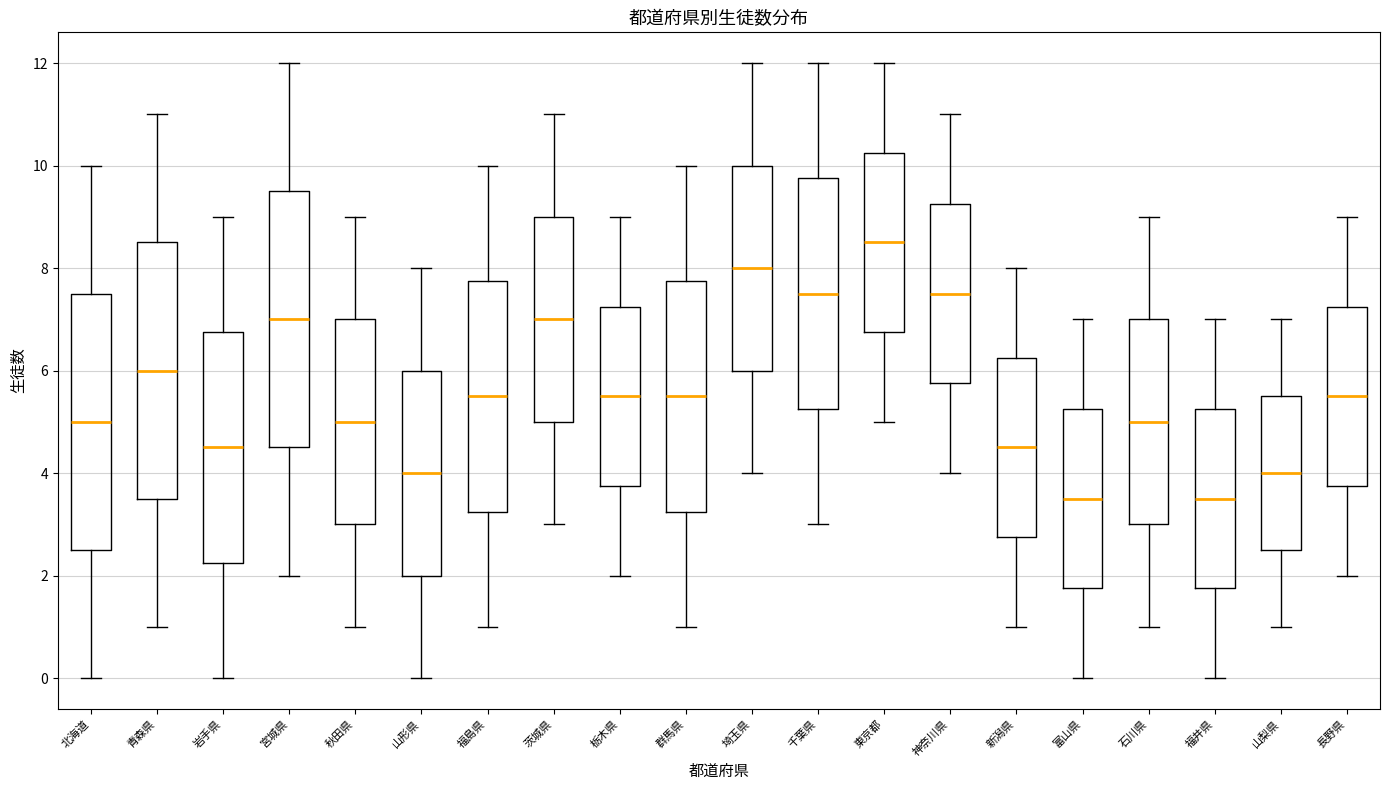

Reading left to right, transcribe this box plot: for each box, give where its median line is, the range the box spans, and where its two whiskers end, as read against the y-axis. The values are not printed on the chart, so give them approximately, as read against the axis.

北海道: median 5.0, box 2.6 to 7.6, whiskers 0.0 to 10.0
青森県: median 6.0, box 3.6 to 8.6, whiskers 1.0 to 11.0
岩手県: median 4.6, box 2.2 to 6.8, whiskers 0.0 to 9.0
宮城県: median 7.0, box 4.6 to 9.6, whiskers 2.0 to 12.0
秋田県: median 5.0, box 3.0 to 7.0, whiskers 1.0 to 9.0
山形県: median 4.0, box 2.0 to 6.0, whiskers 0.0 to 8.0
福島県: median 5.6, box 3.2 to 7.8, whiskers 1.0 to 10.0
茨城県: median 7.0, box 5.0 to 9.0, whiskers 3.0 to 11.0
栃木県: median 5.6, box 3.8 to 7.2, whiskers 2.0 to 9.0
群馬県: median 5.6, box 3.2 to 7.8, whiskers 1.0 to 10.0
埼玉県: median 8.0, box 6.0 to 10.0, whiskers 4.0 to 12.0
千葉県: median 7.6, box 5.2 to 9.8, whiskers 3.0 to 12.0
東京都: median 8.6, box 6.8 to 10.2, whiskers 5.0 to 12.0
神奈川県: median 7.6, box 5.8 to 9.2, whiskers 4.0 to 11.0
新潟県: median 4.6, box 2.8 to 6.2, whiskers 1.0 to 8.0
富山県: median 3.6, box 1.8 to 5.2, whiskers 0.0 to 7.0
石川県: median 5.0, box 3.0 to 7.0, whiskers 1.0 to 9.0
福井県: median 3.6, box 1.8 to 5.2, whiskers 0.0 to 7.0
山梨県: median 4.0, box 2.6 to 5.6, whiskers 1.0 to 7.0
長野県: median 5.6, box 3.8 to 7.2, whiskers 2.0 to 9.0